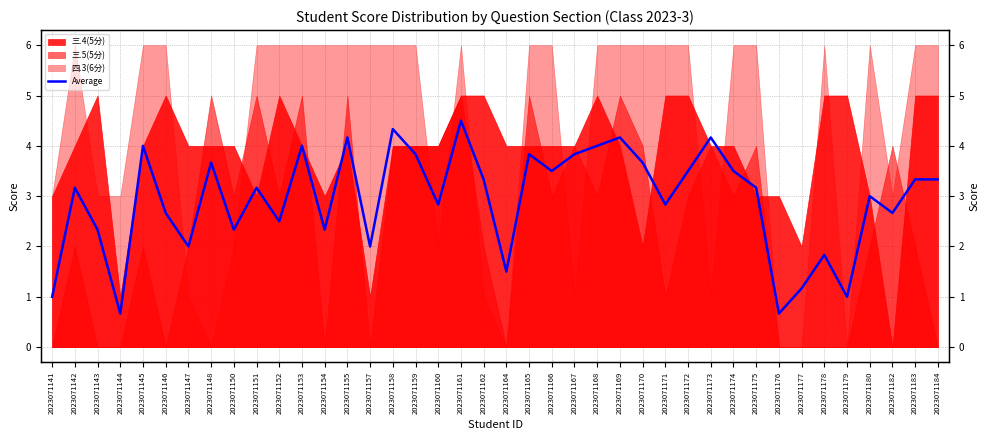

At which category does the chart reach its minimum across all series?

2023071144